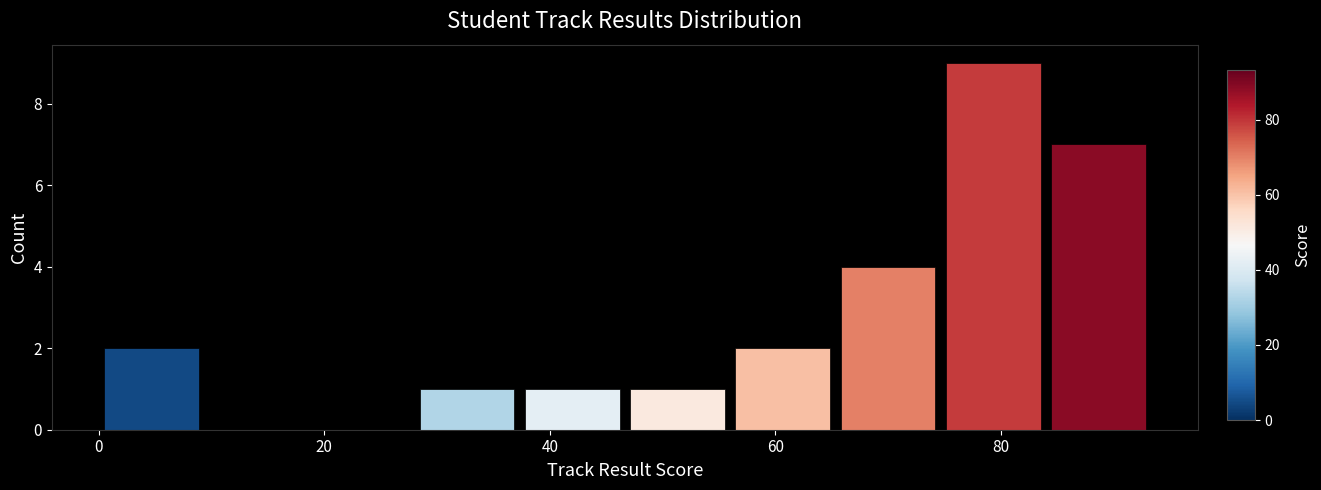

Reading left to right, transcribe this chart: for each bar, give the range it covers on the x-axis and its height. Neither the bar edges nor the heights are printed on the chart, so give them approximately, as read against the axes.

0 to 10: 2
10 to 18: 0
18 to 28: 0
28 to 38: 1
38 to 46: 1
46 to 56: 1
56 to 66: 2
66 to 74: 4
74 to 84: 9
84 to 94: 7